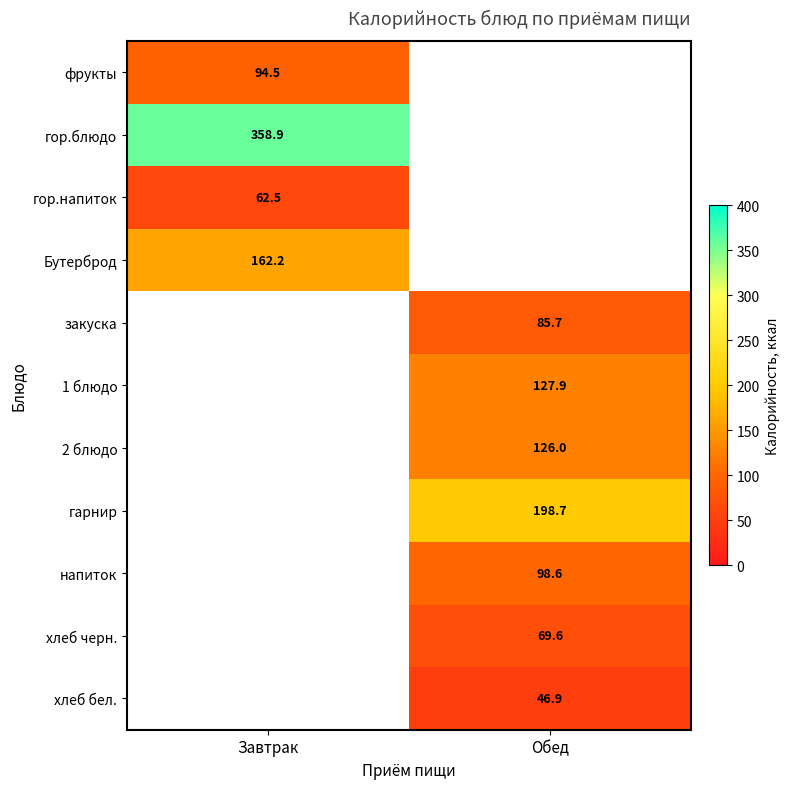

Is it true that хлеб бел. equals 46.9 at Обед?

True